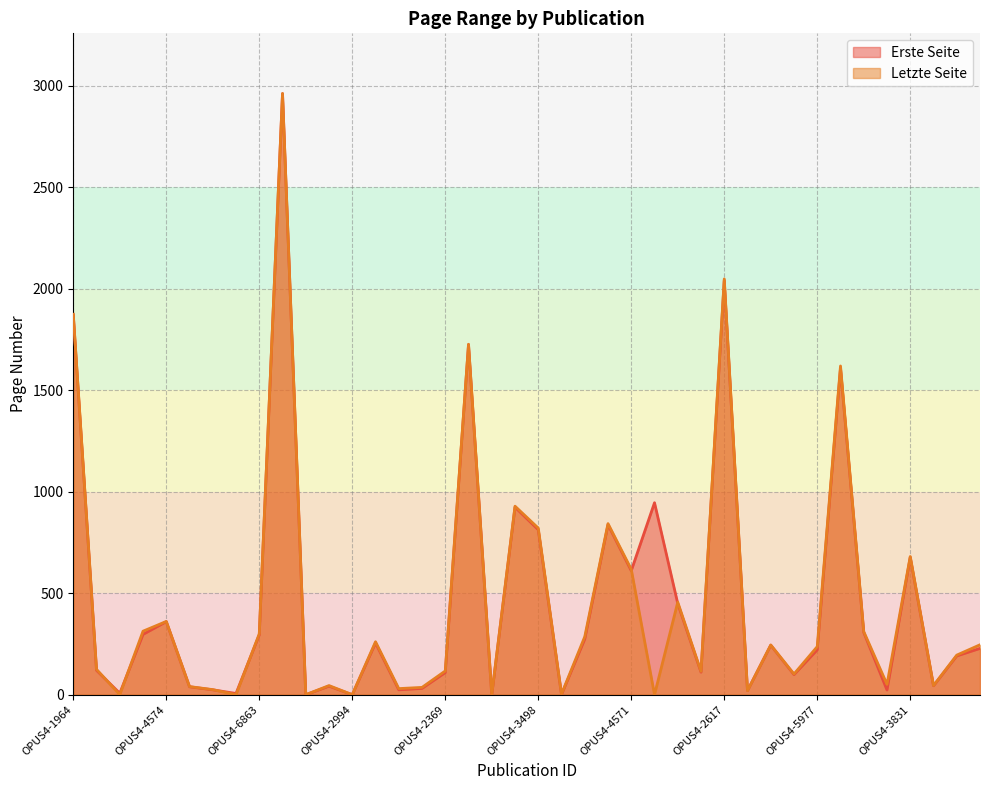

Is it true that Erste Seite equals 1725 at OPUS4-2934?

True